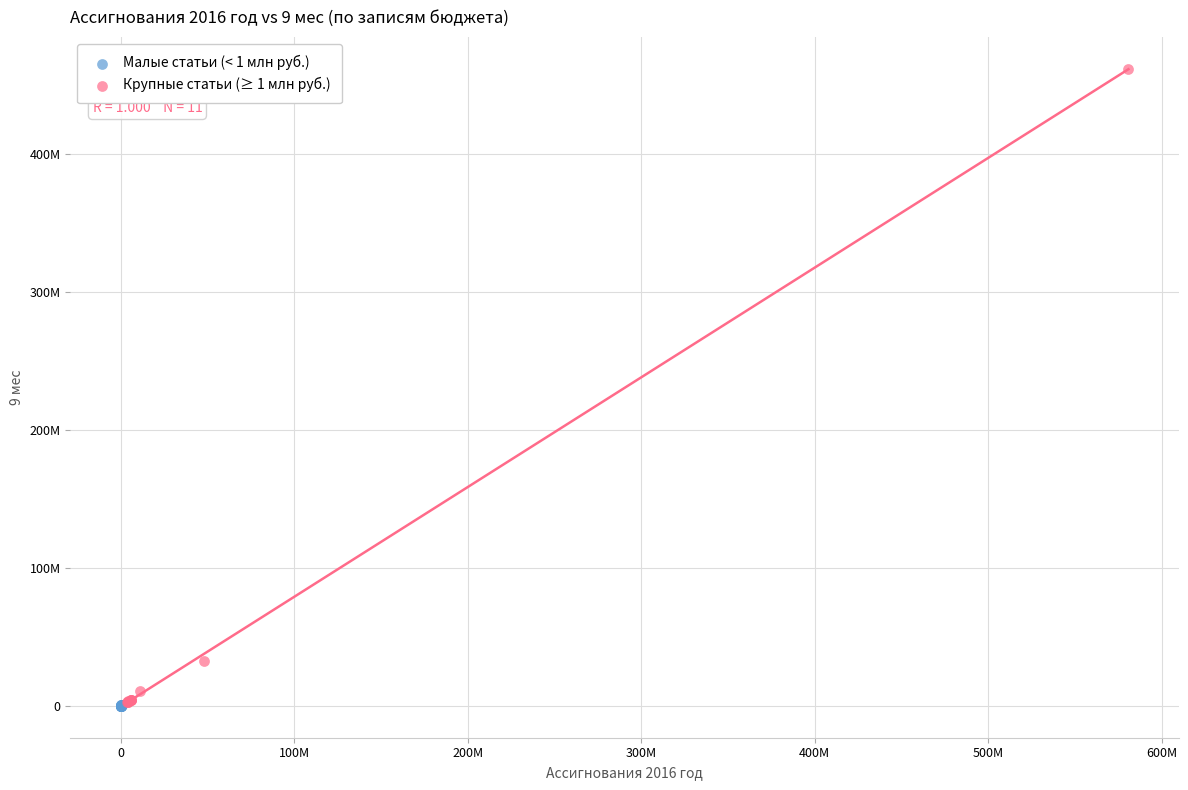

What are all the series names shown in the legend?

Малые статьи (< 1 млн руб.), Крупные статьи (≥ 1 млн руб.)